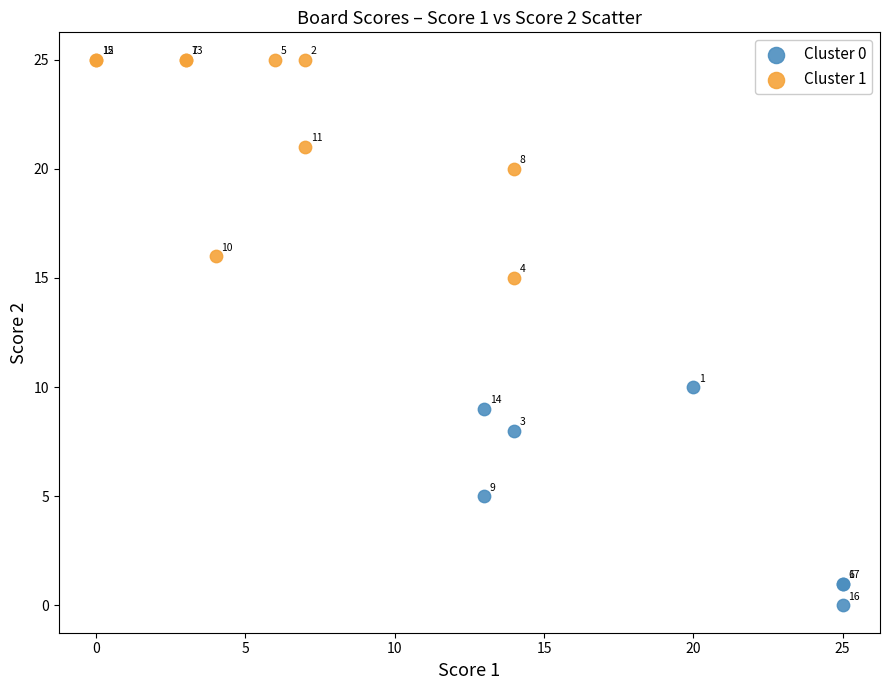

Which series contains the highest Y value?

Cluster 1